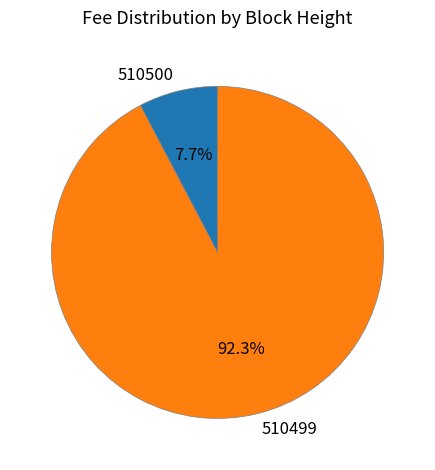

Count the number of slices in the pie.

2